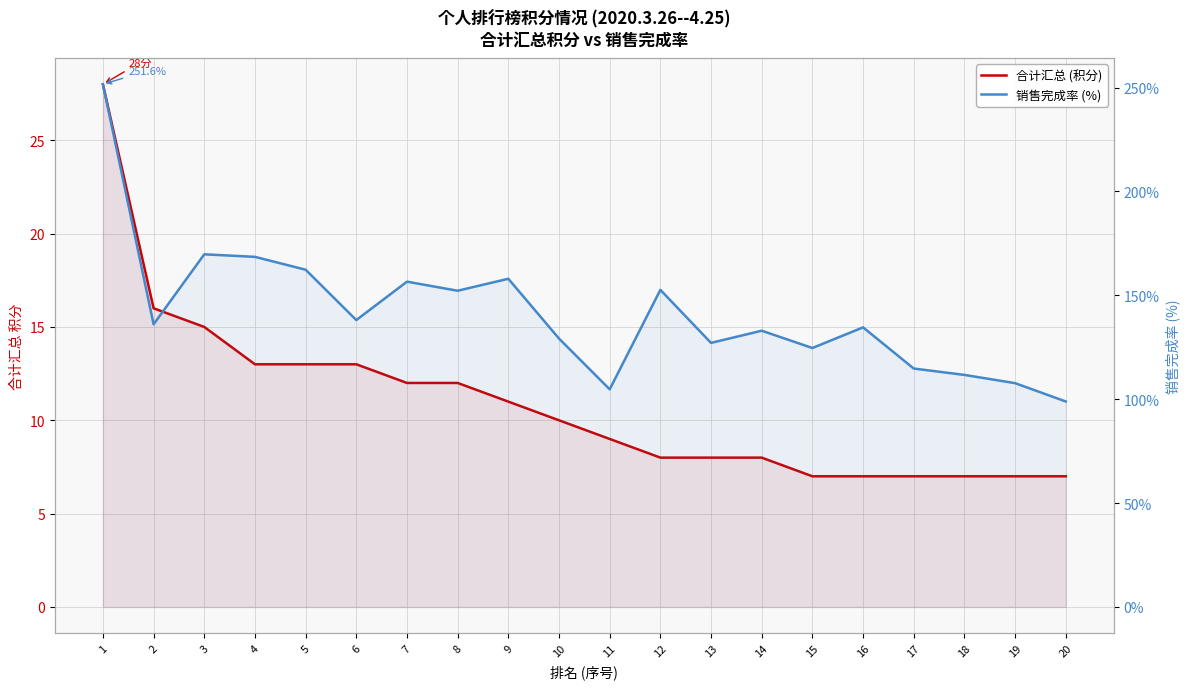

Does the chart display data point markers on the line(s)?

No